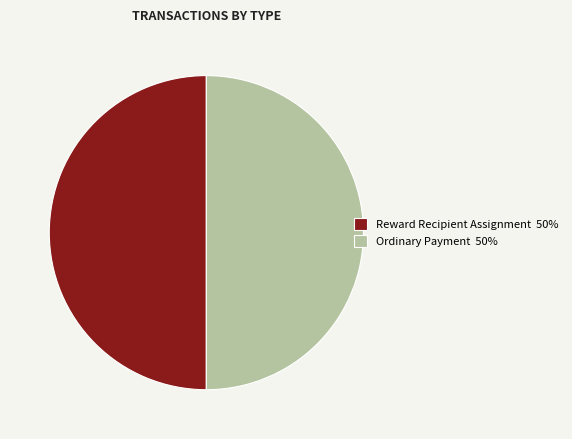

True or false: Reward Recipient Assignment 50% accounts for 63% of the total.

False